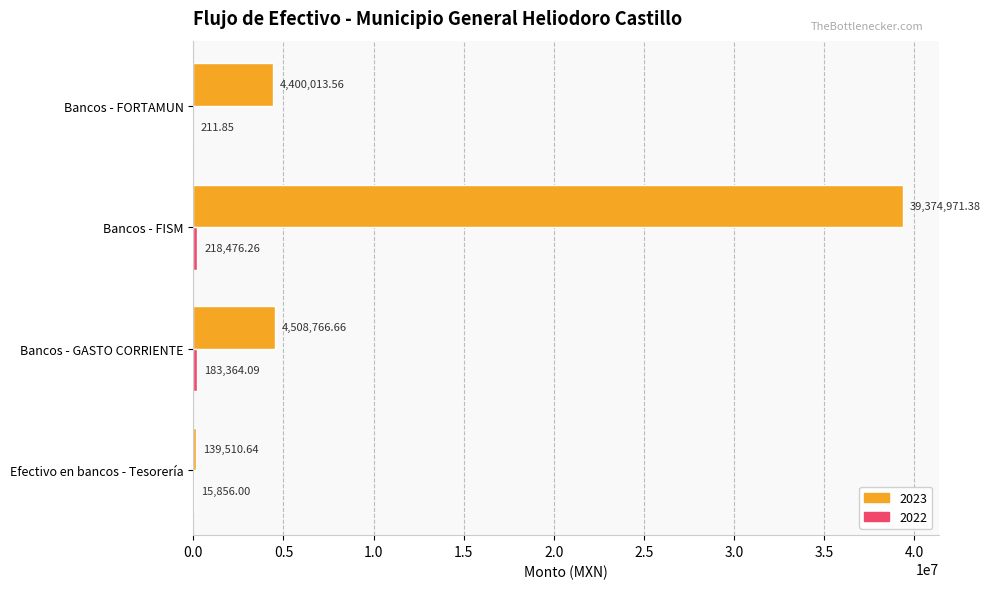

What is the difference between the 2023 values at Bancos - GASTO CORRIENTE and Bancos - FISM?

34866204.7